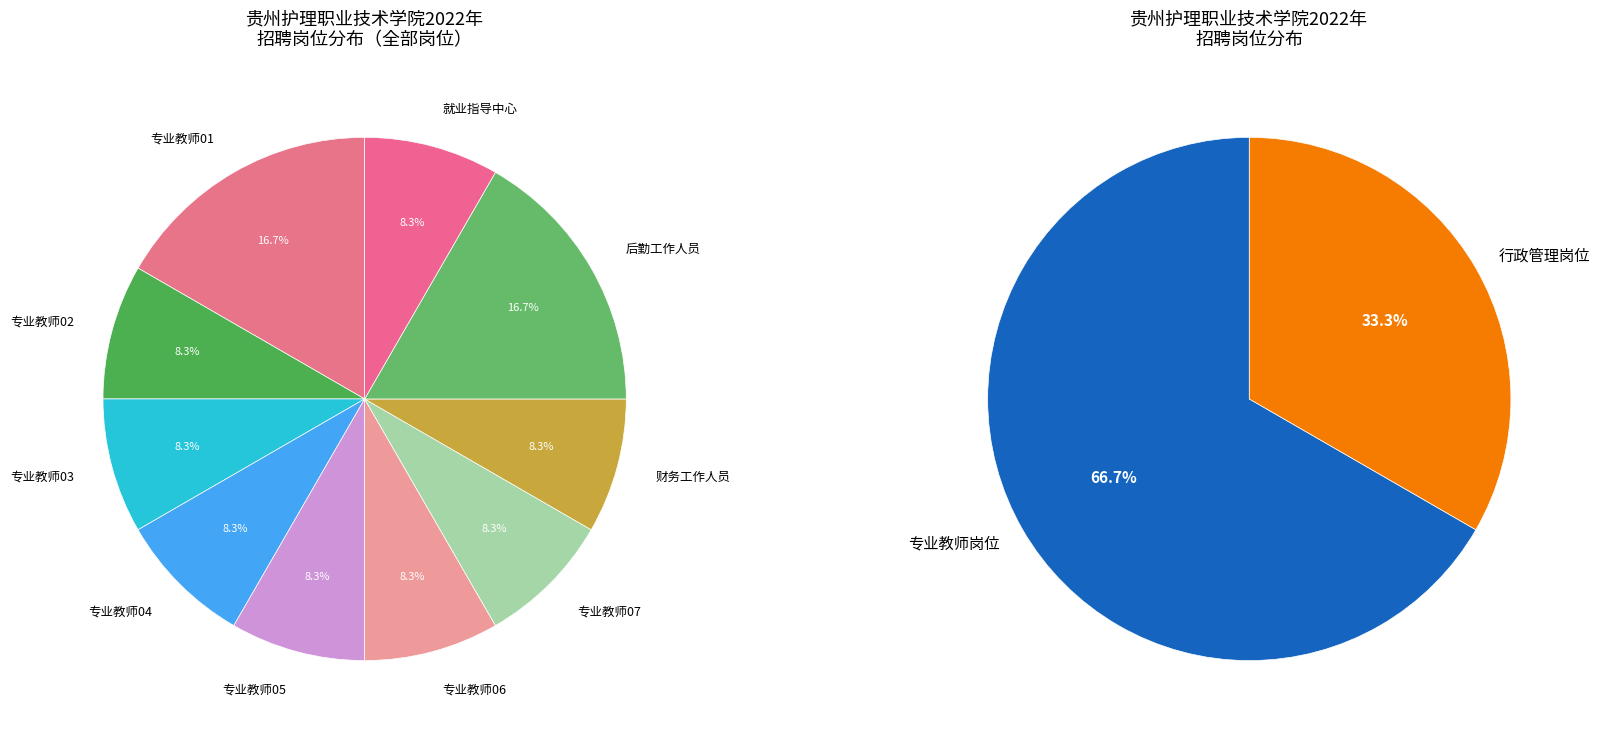

To the nearest percent, what is the combined percentage of 专业教师05，专业技术岗 and 专业教师02，专业技术岗?

17%